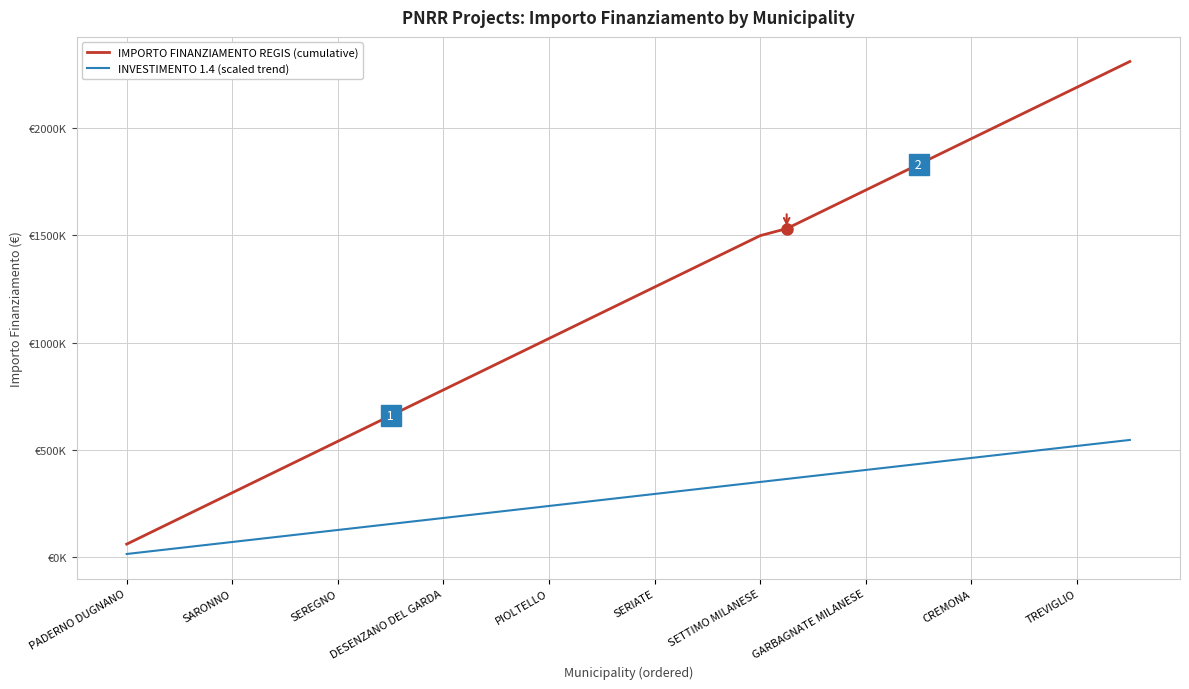

True or false: IMPORTO FINANZIAMENTO REGIS (cumulative) and INVESTIMENTO 1.4 (scaled trend) intersect in this chart.

False